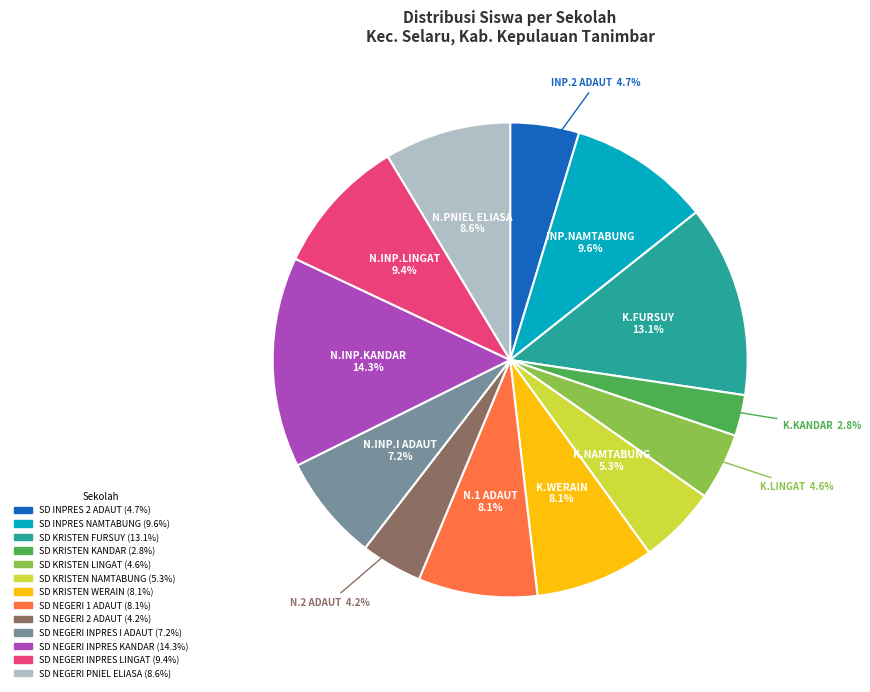

What is the largest slice in the pie chart?

SD NEGERI INPRES KANDAR